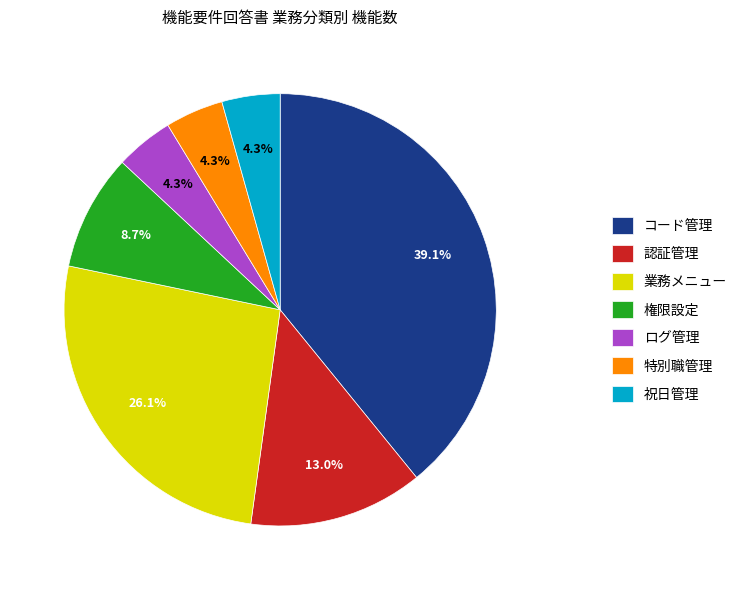

Which slice is the largest?

コード管理